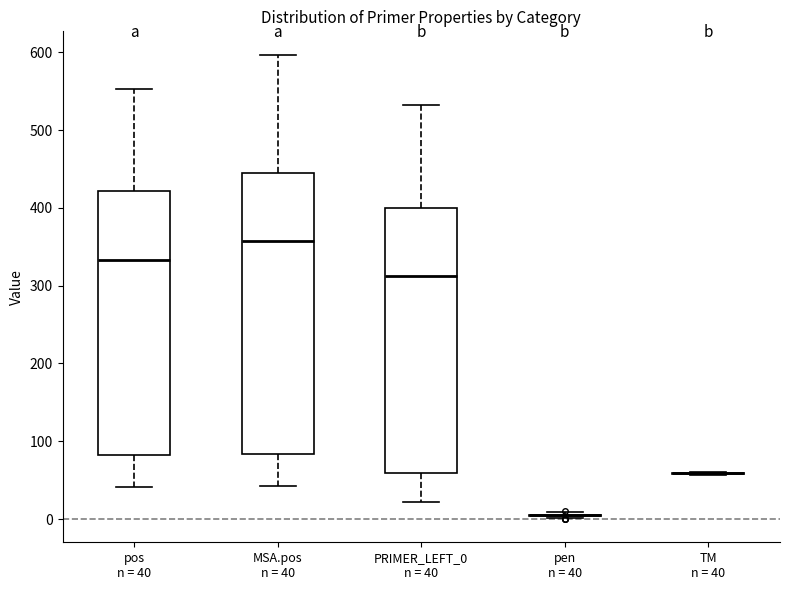

Reading left to right, transcribe this box plot: for each box, give where its median line is, the range the box spans, and where its two whiskers end, as read against the y-axis. The values are not printed on the chart, so give them approximately, as read against the axis.

pos n = 40: median 330, box 80 to 420, whiskers 40 to 550
MSA.pos n = 40: median 360, box 80 to 450, whiskers 40 to 600
PRIMER_LEFT_0 n = 40: median 310, box 60 to 400, whiskers 20 to 530
pen n = 40: box collapsed to a line at 10, whiskers 0 to 10
TM n = 40: box collapsed to a line at 60, whiskers 60 to 60